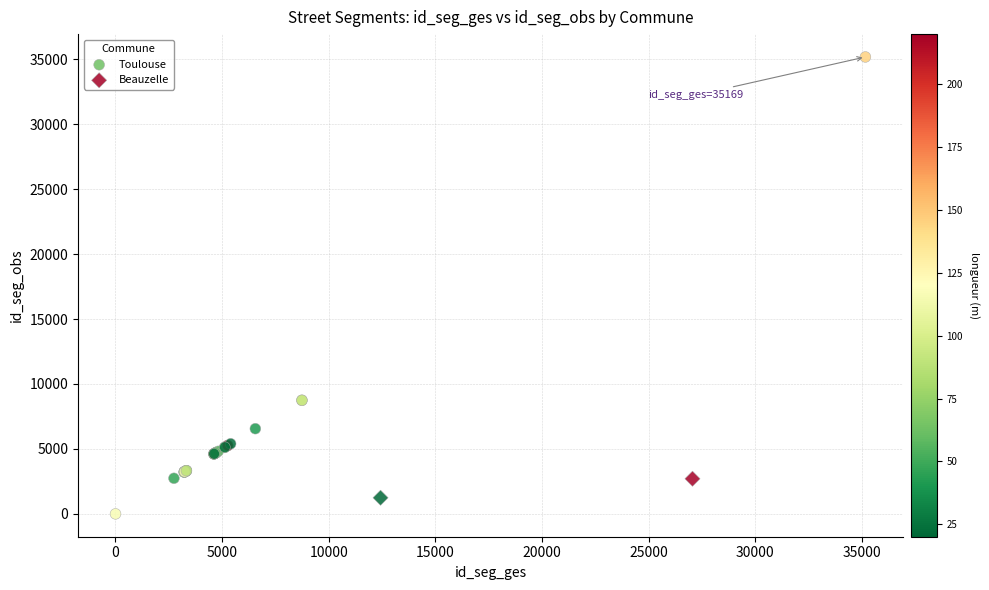

What are all the series names shown in the legend?

Toulouse, Beauzelle